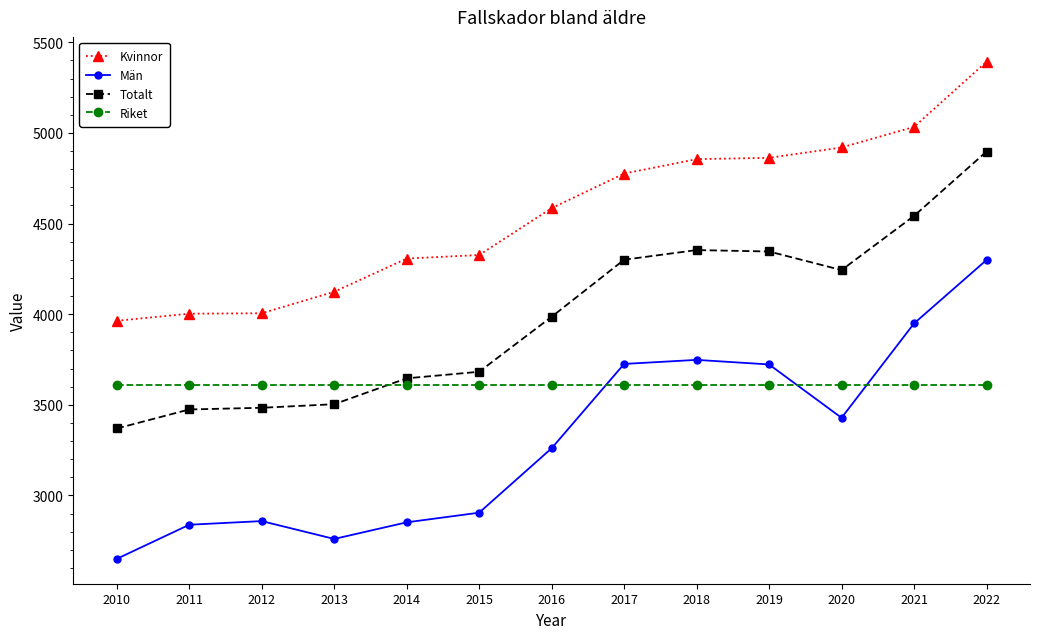

At which category is the sum across all series the highest?

2022